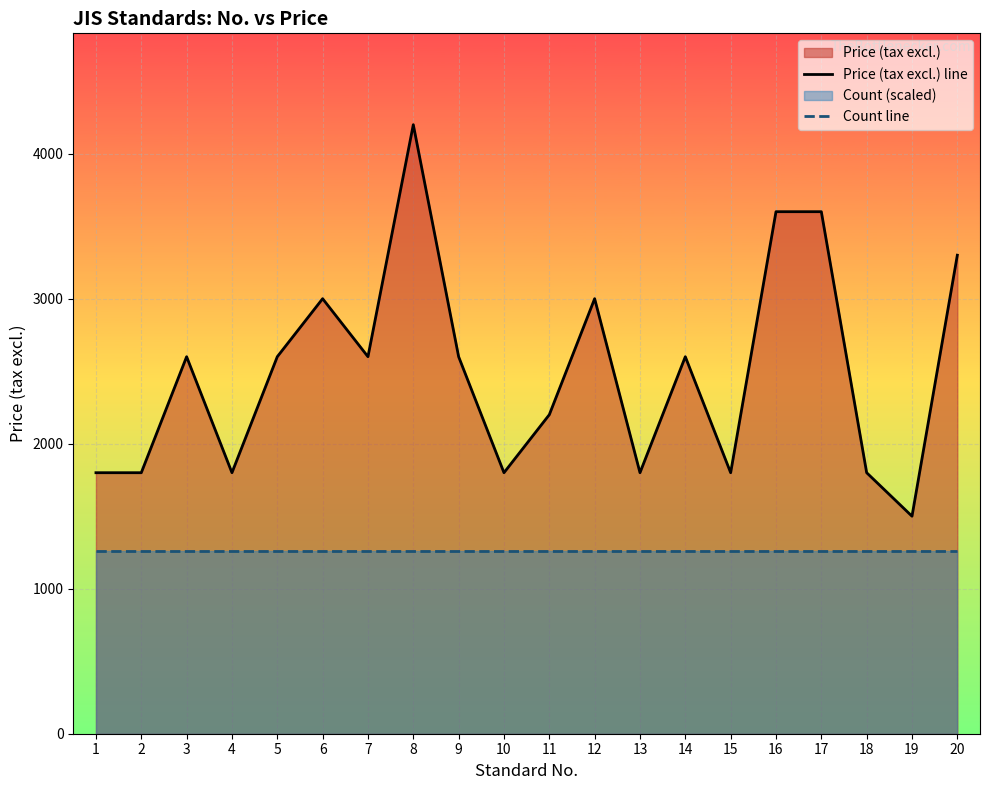

Is it true that Price (tax excl.) line equals 3461 at 7?

False